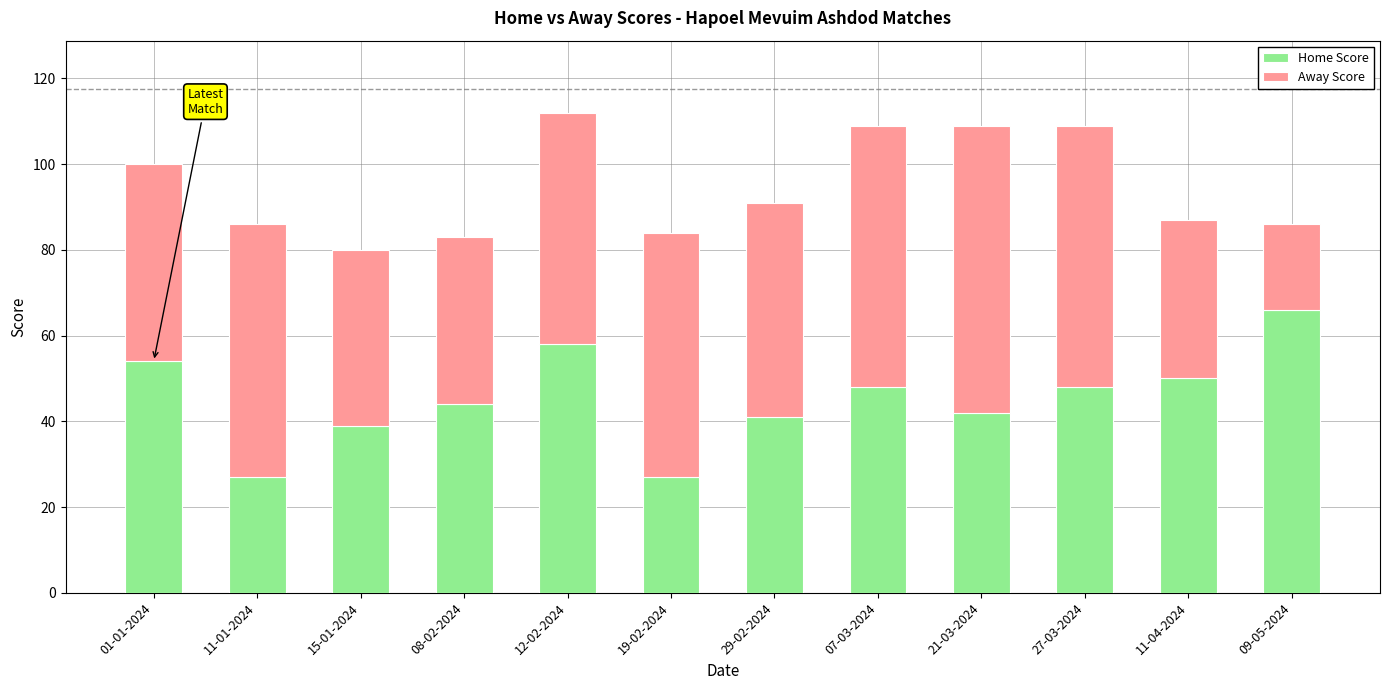

What is the lowest value of the Home Score series?

27